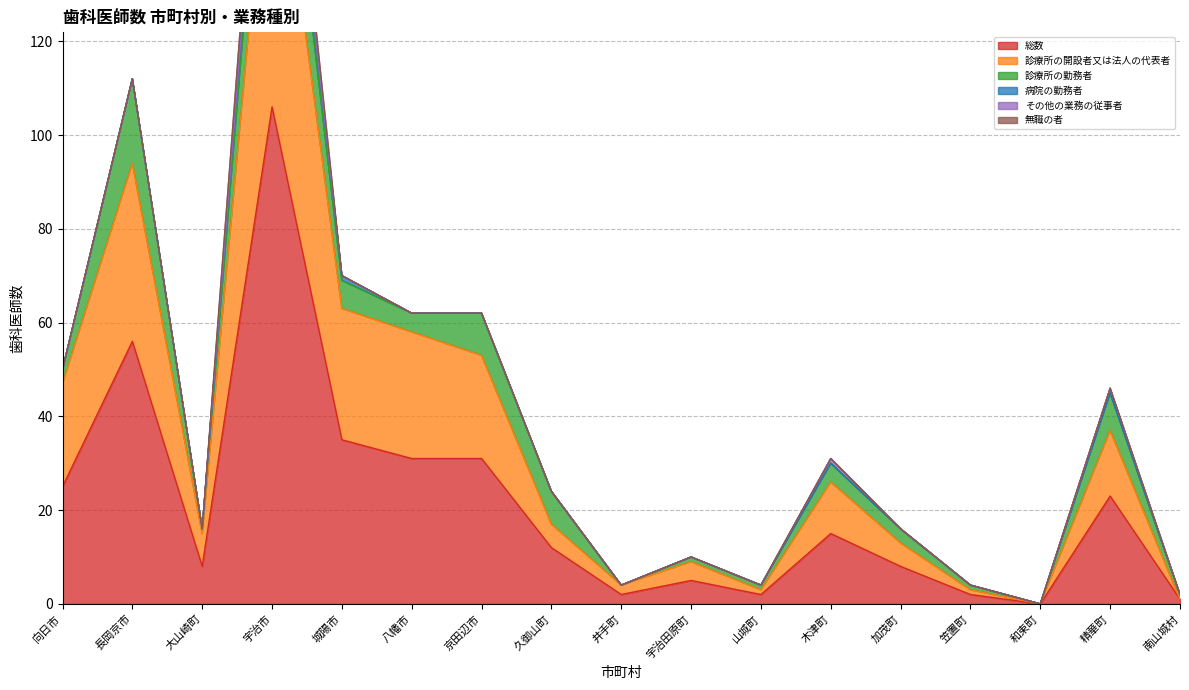

What is the difference between the highest and lowest values at 宇治市?

105